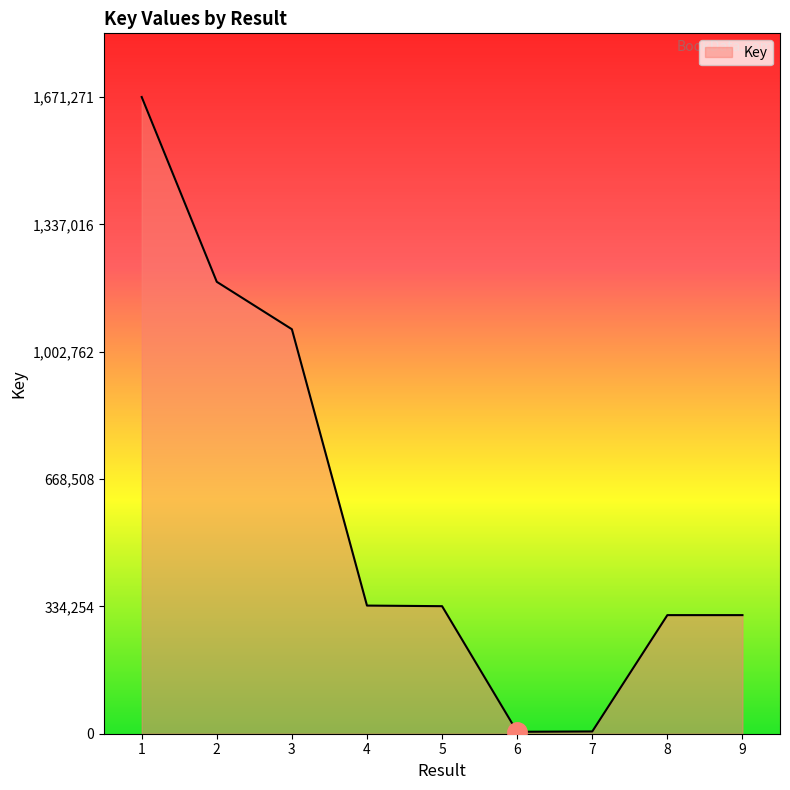

What is the maximum value shown in the chart?

1671271